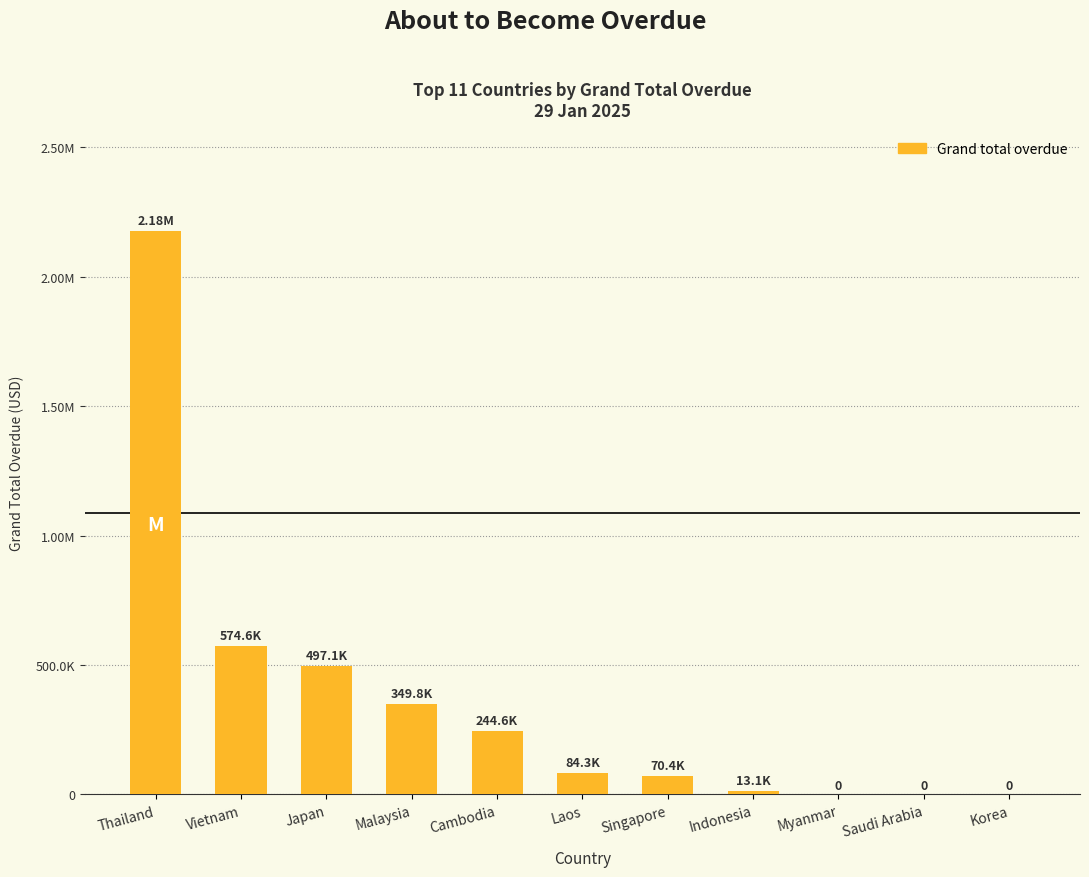

The chart shows a value of 13079.6 at Indonesia. True or false?

True